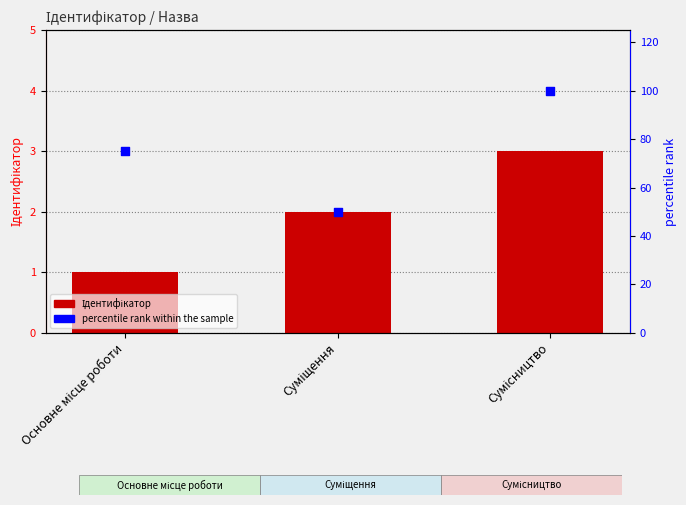

Which series has the largest total across all categories?

percentile rank within the sample